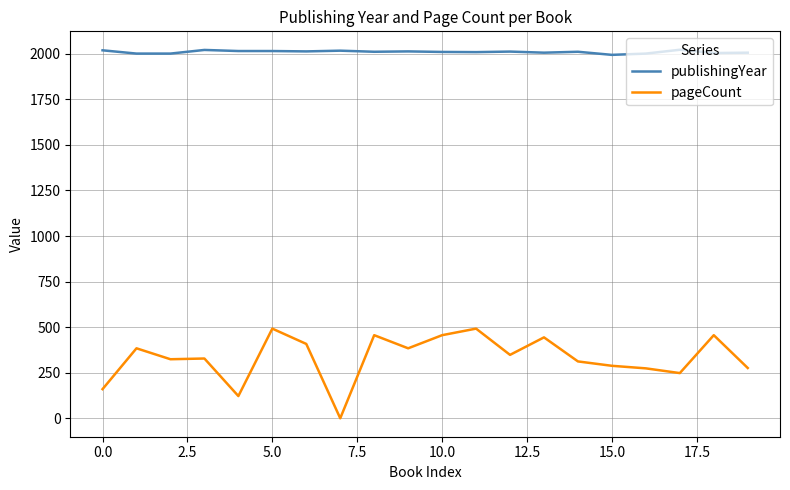

What is the difference between the maximum and second lowest values in the publishingYear series?

21